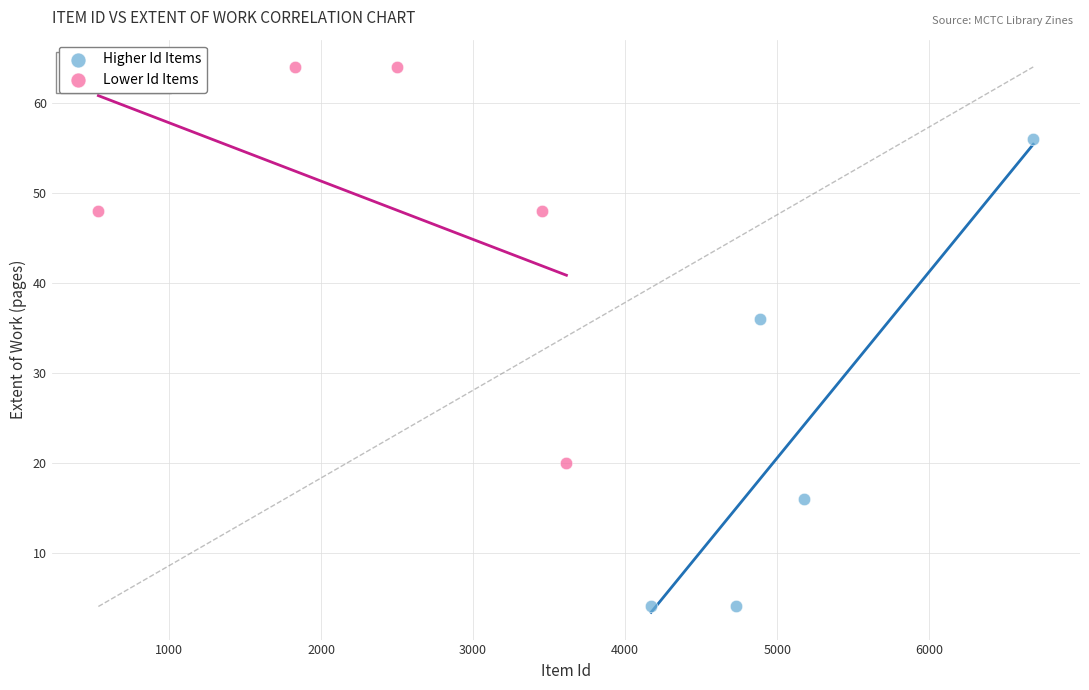

Which series contains the highest Y value?

Lower Id Items